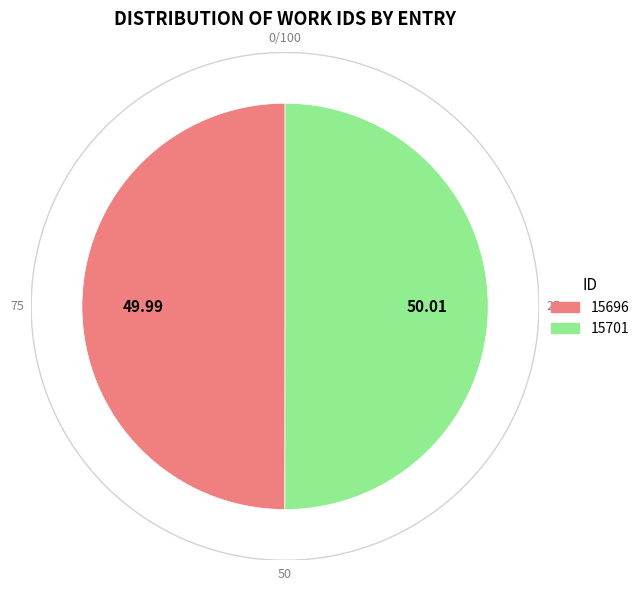

Which slice is the largest?

15701